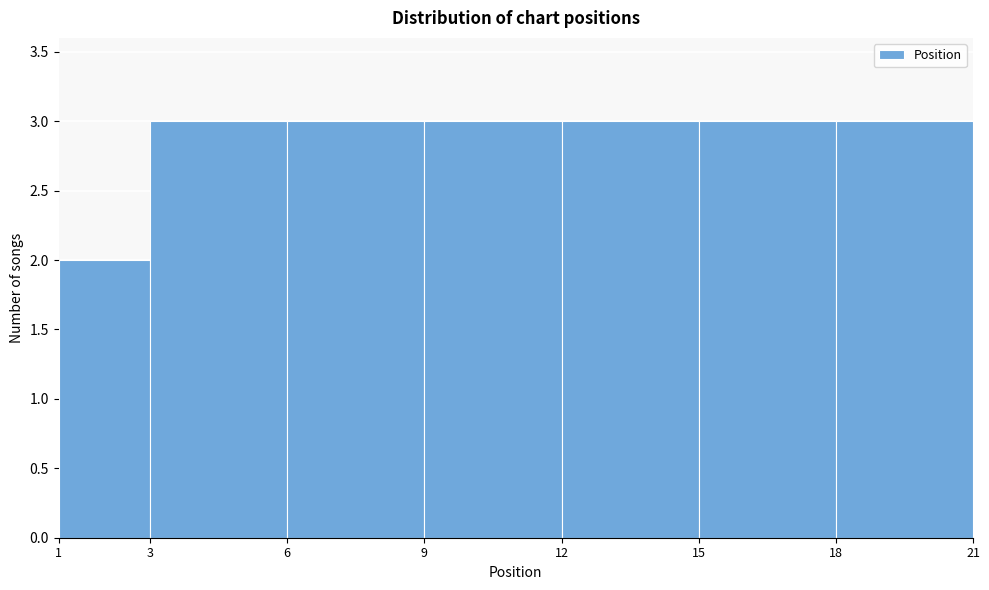

How tall is the bar that spans 12 to 15 on the x-axis? The values are not printed on the chart, so give them approximately, as read against the axis.

3